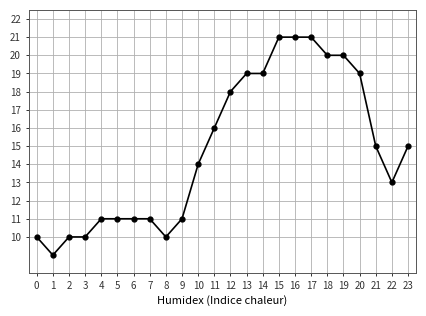

Count the number of categories in the chart.

24